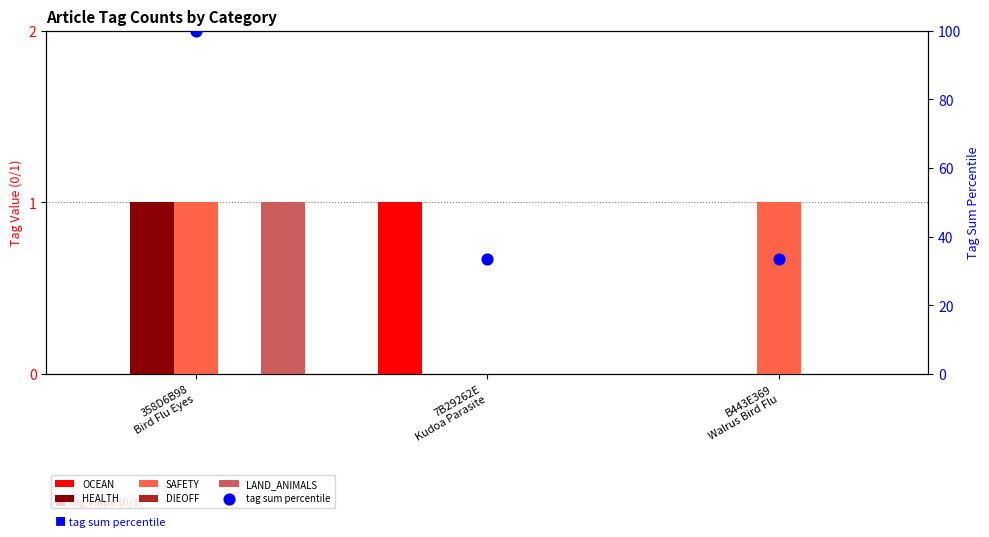

At which category is the sum across all series the highest?

358D6B98
Bird Flu Eyes